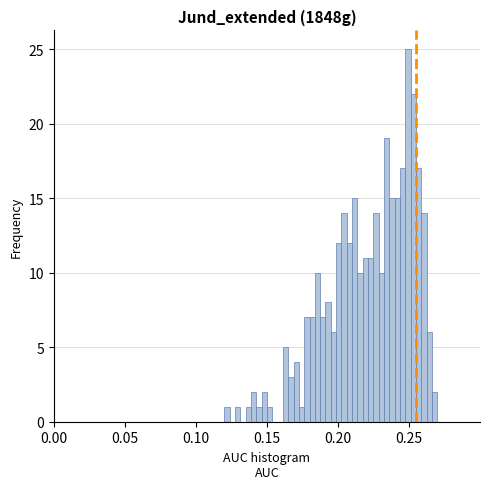

Read against the x-axis, roughly where is the centre of the tallest bar?

0.250